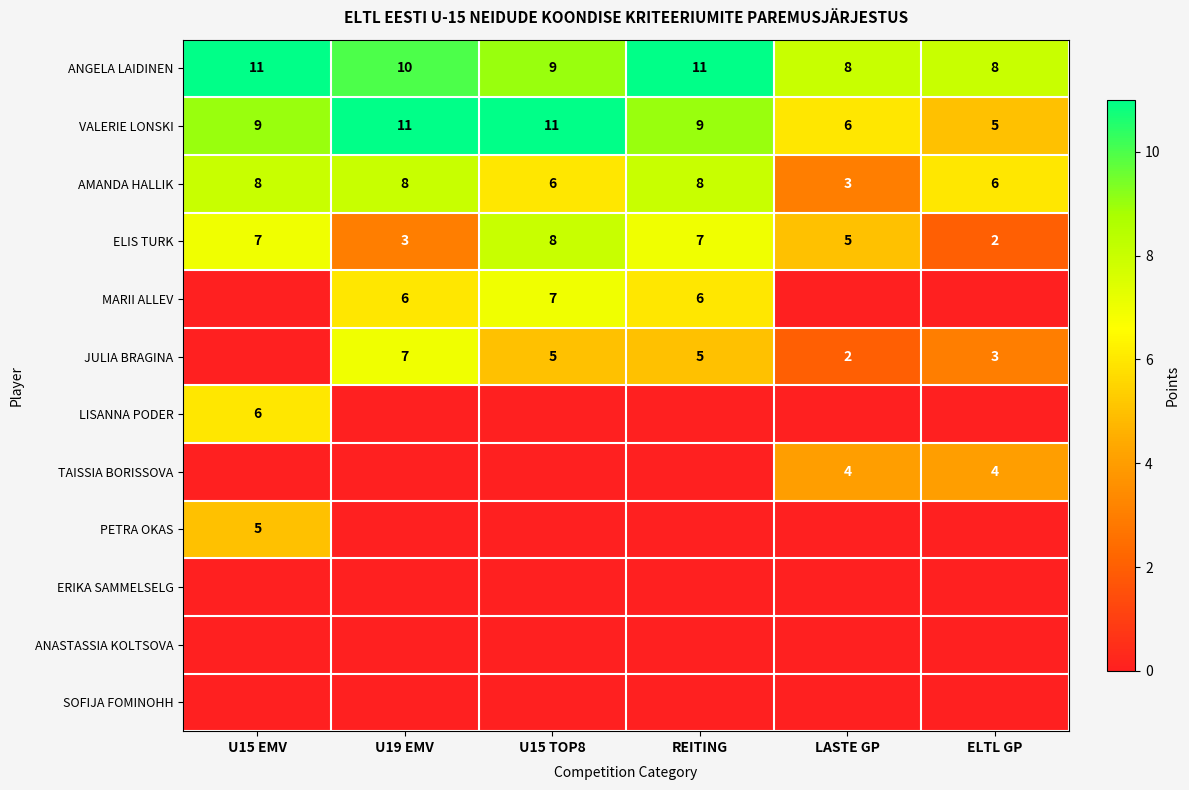

The value of ANGELA LAIDINEN at ELTL GP is 8. True or false?

True